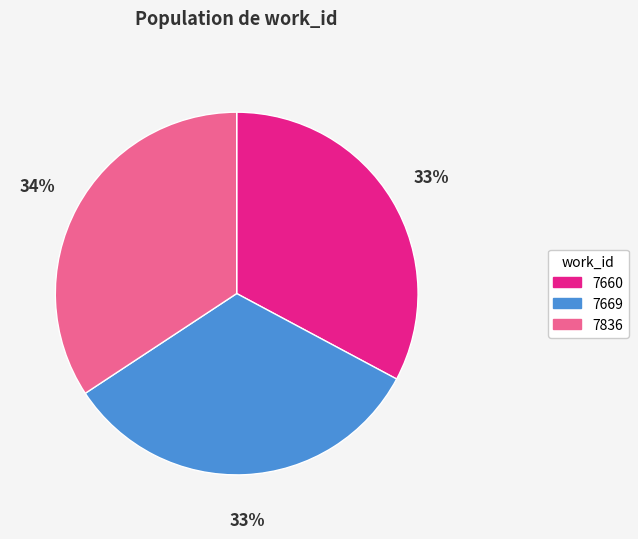

How many segments does this pie chart have?

3